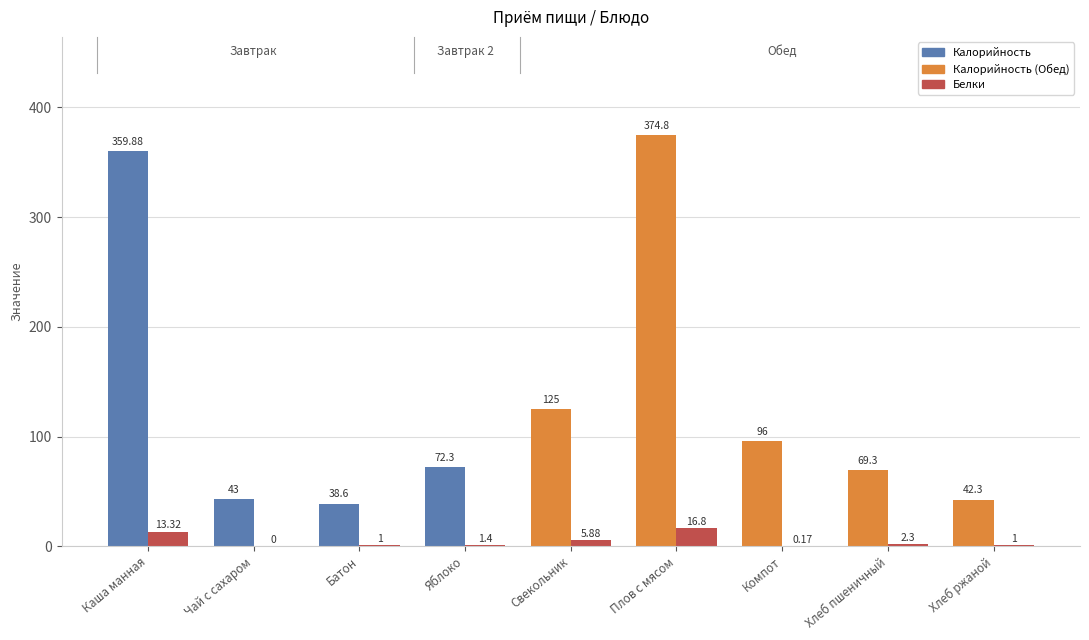

What is the value of the Калорийность bar at the 1st from the left?

359.9